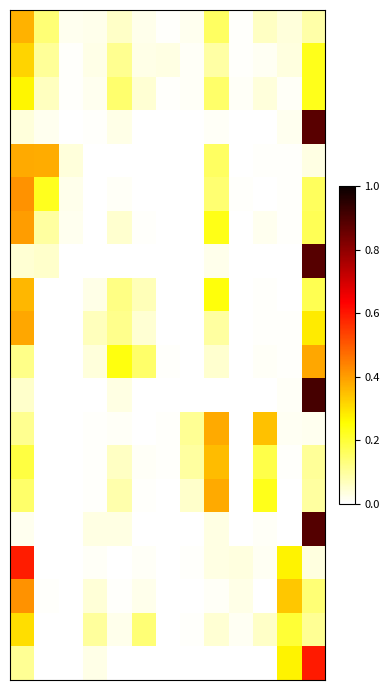

At how many categories does at least one series exceed 0?

13